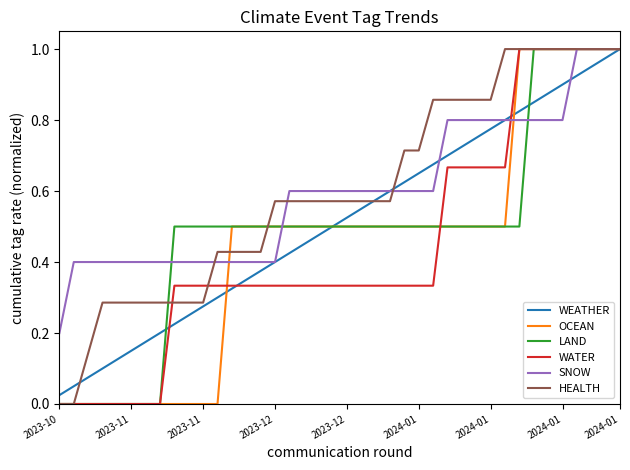

At how many categories does at least one series exceed 0?

40